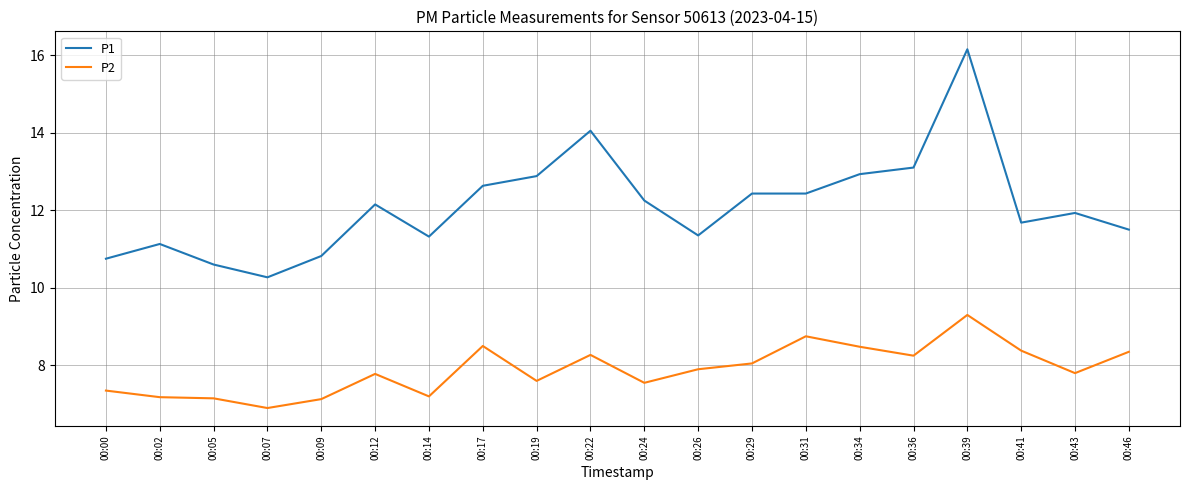

What is the average value of the P2 series?

7.9